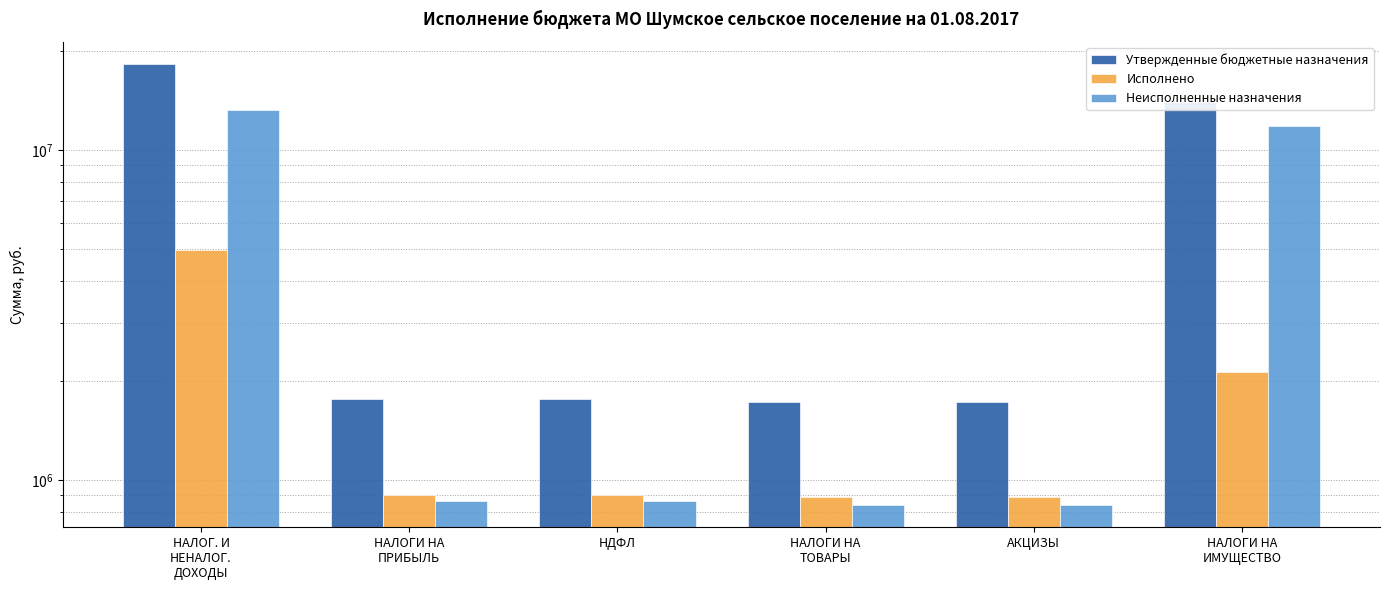

At which label does Неисполненные назначения reach its minimum?

НАЛОГИ НА
ТОВАРЫ